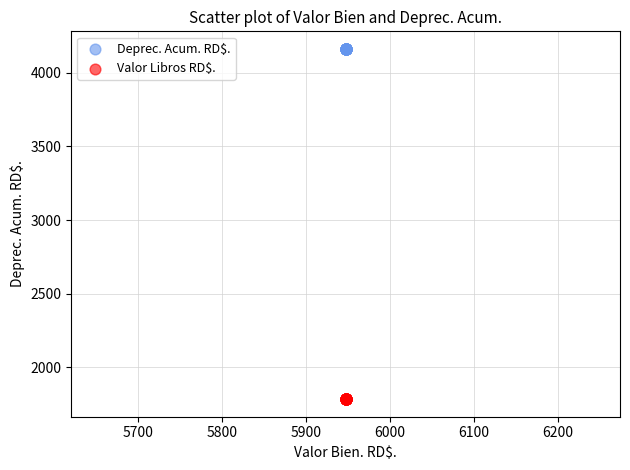

Which series contains the highest Y value?

Deprec. Acum. RD$.